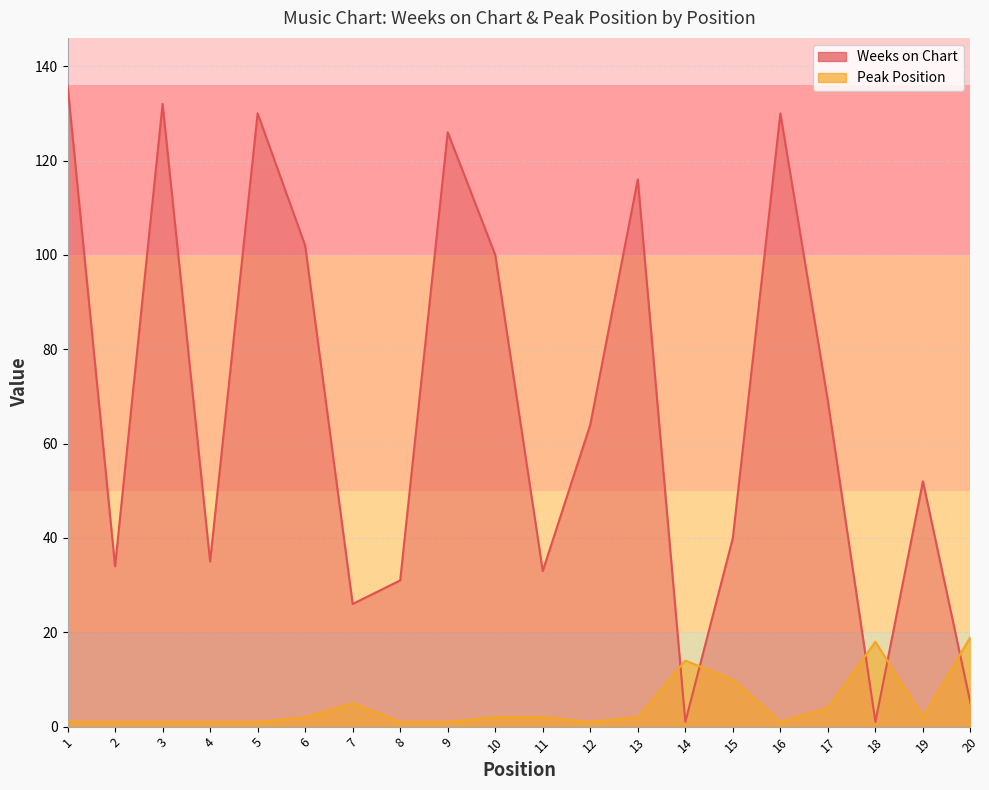

Does the chart display data point markers on the line(s)?

No